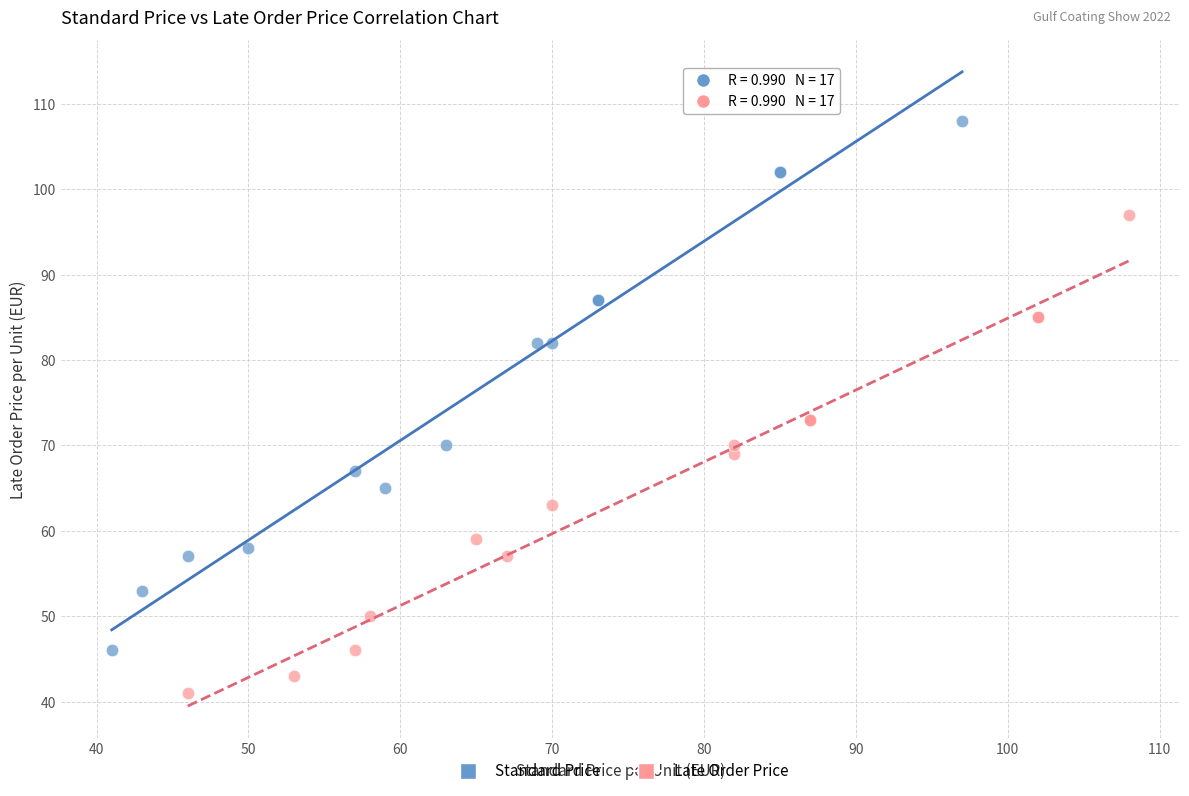

Which series has the widest spread of Y values?

Standard Price